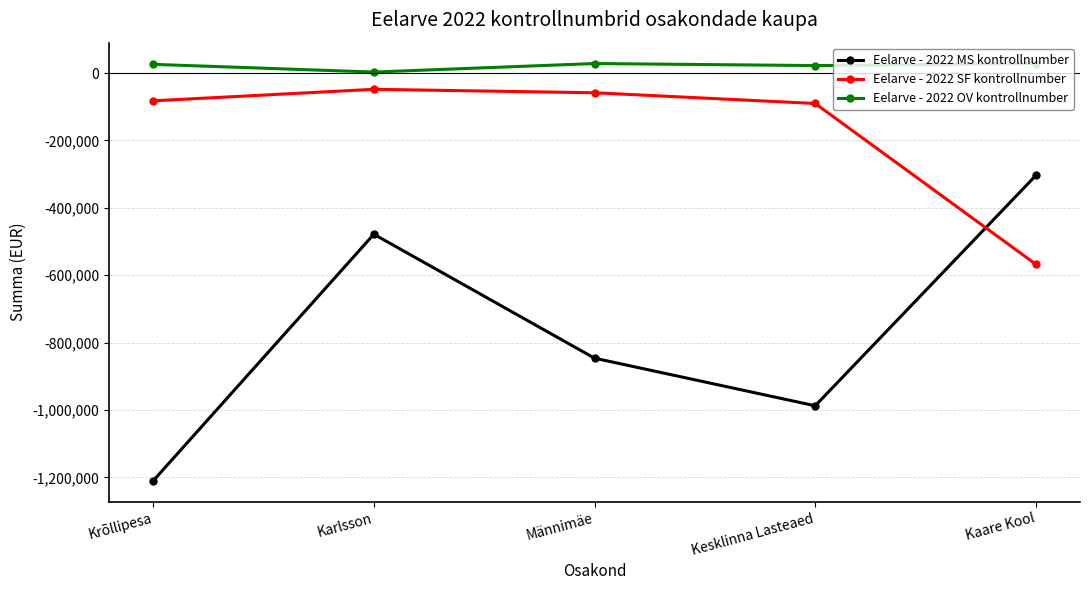

How many distinct data groups are displayed?

3